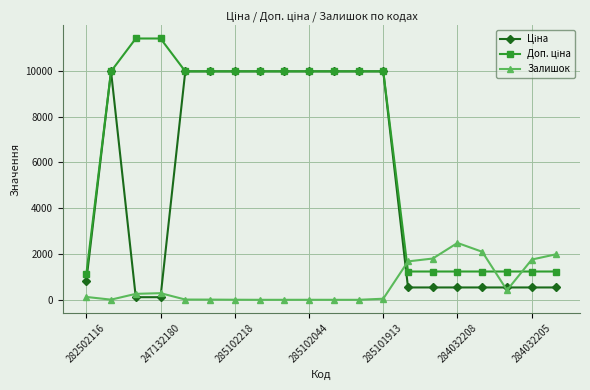

What is the value of the Залишок point at the 17th from the left?

2096.0